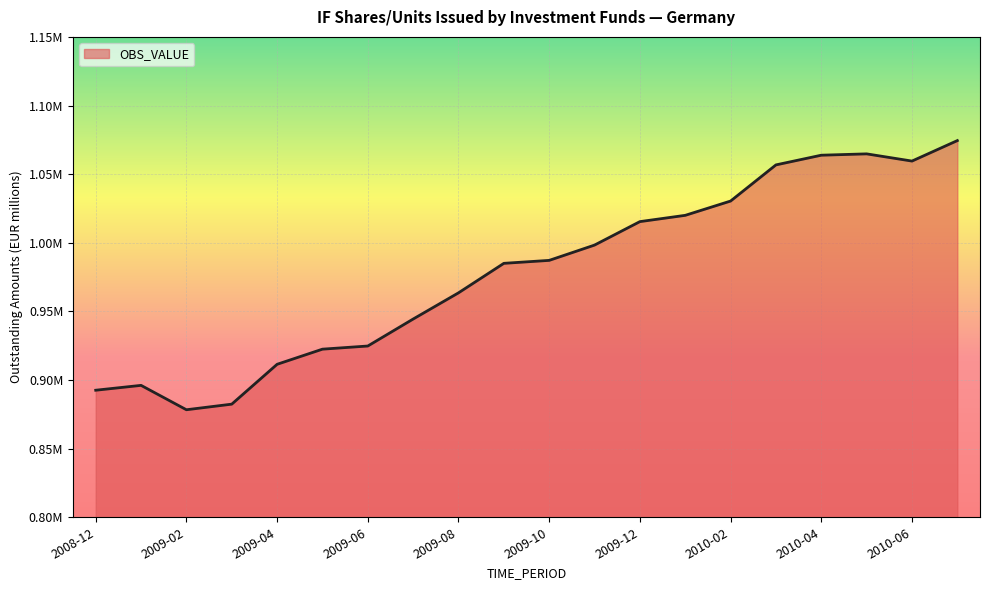

What is the average value?

978584.7